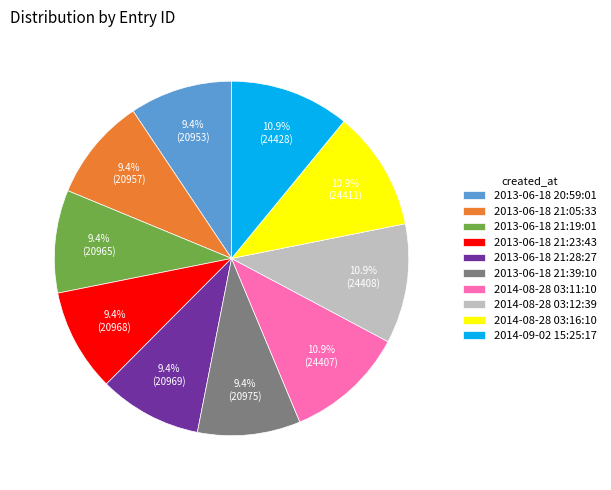

Does any single category account for the majority?

No